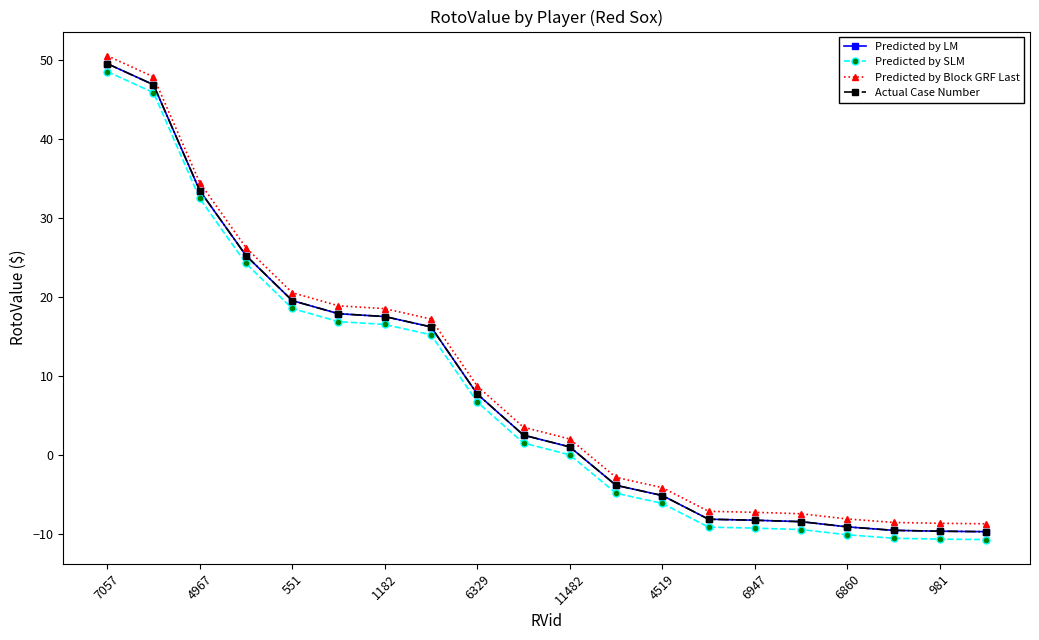

Does the chart have visible grid lines?

No